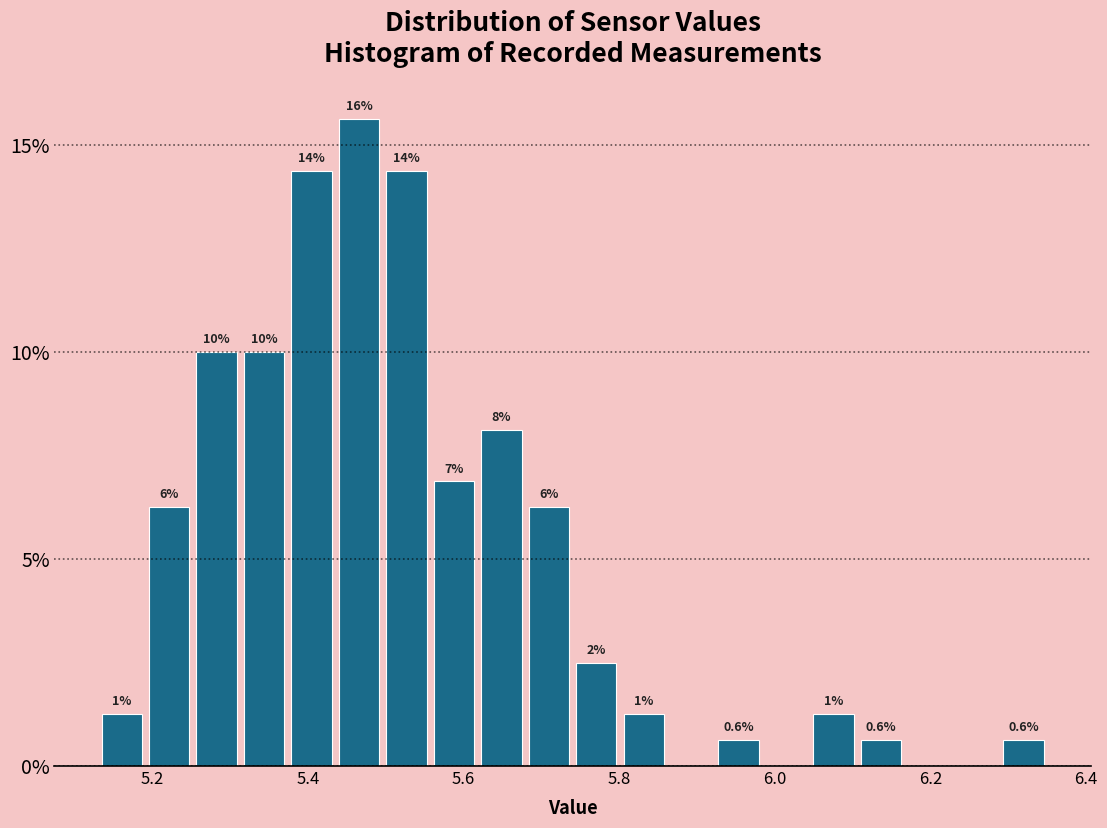

Read against the x-axis, roughly where is the centre of the tallest bar?

5.46